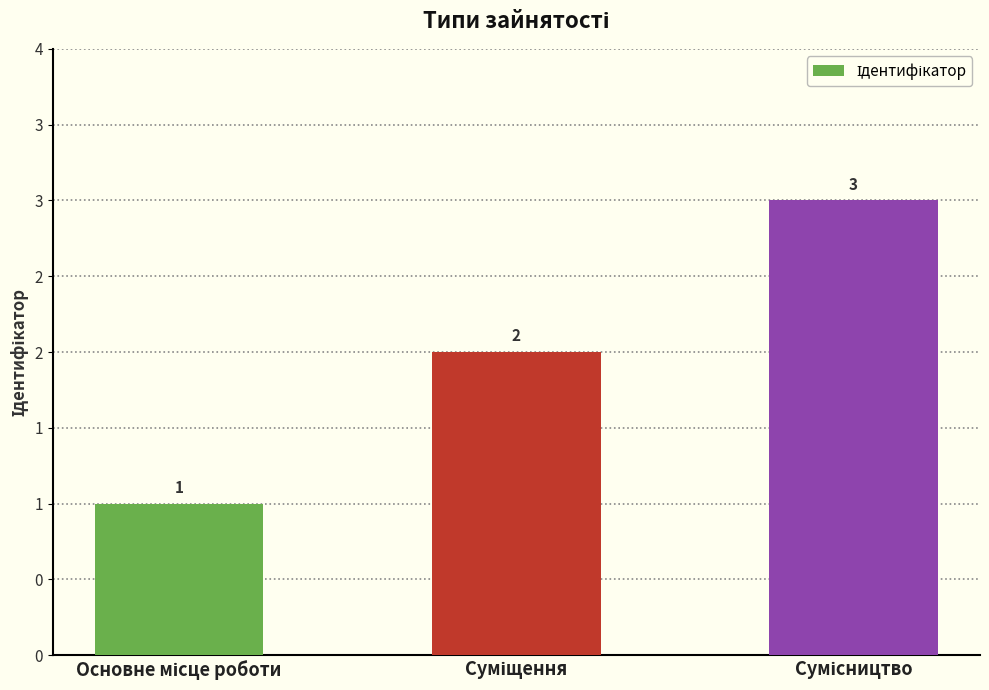

Rank the categories by value from lowest to highest.

Основне місце роботи, Суміщення, Сумісництво